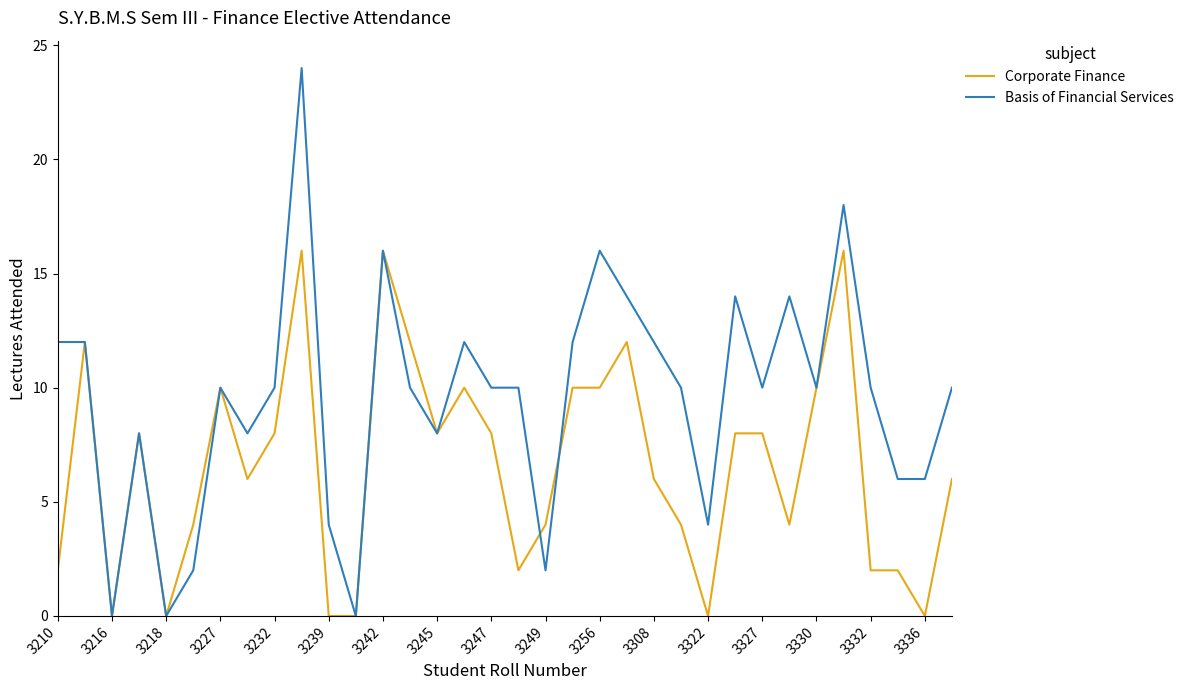

Reading left to right, transcribe all the data shown in this chart.

Corporate Finance: 2	12	0	8	0	4	10	6	8	16	0	0	16	12	8	10	8	2	4	10	10	12	6	4	0	8	8	4	10	16	2	2	0	6
Basis of Financial Services: 12	12	0	8	0	2	10	8	10	24	4	0	16	10	8	12	10	10	2	12	16	14	12	10	4	14	10	14	10	18	10	6	6	10